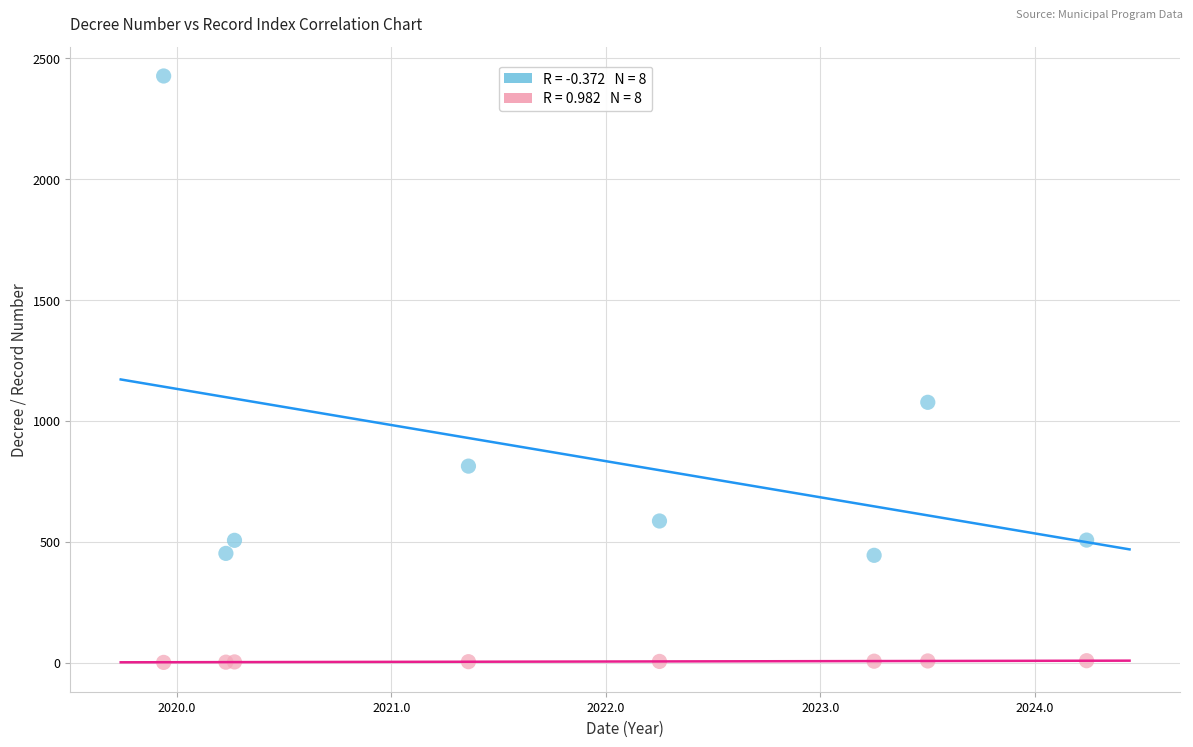

Across all series, what Y value is closest to 1214?

1077